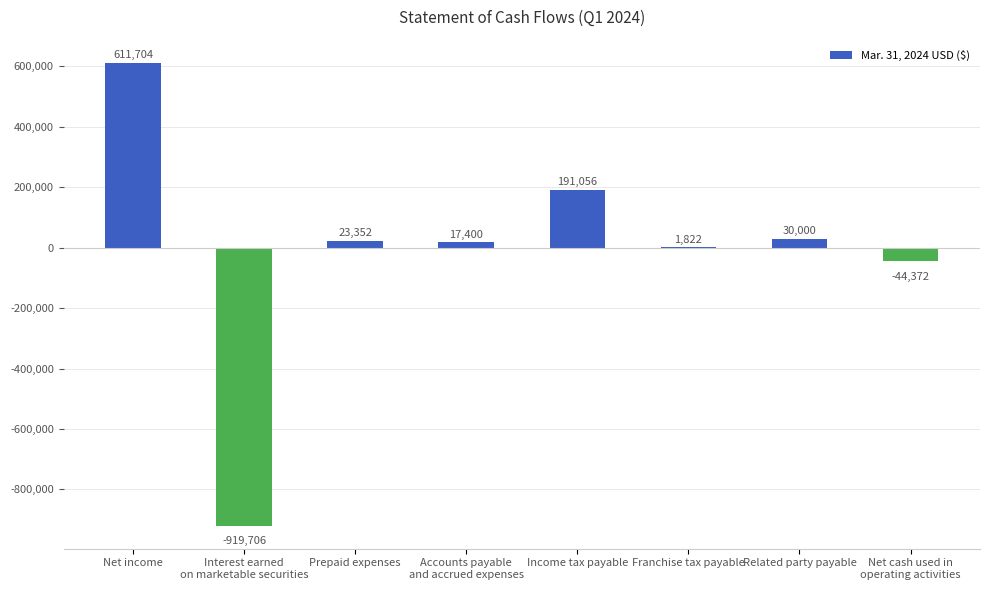

How many distinct data groups are displayed?

1